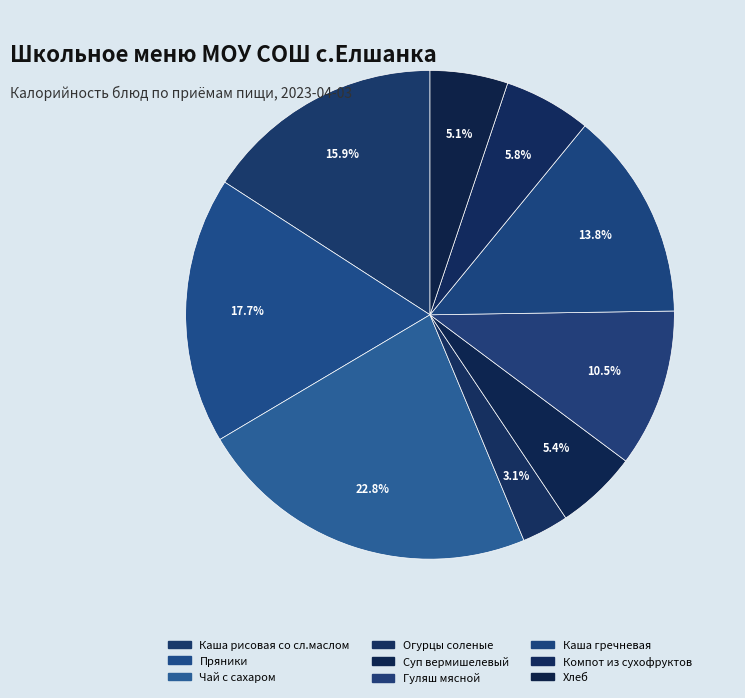

Which slice is the largest?

Чай с сахаром